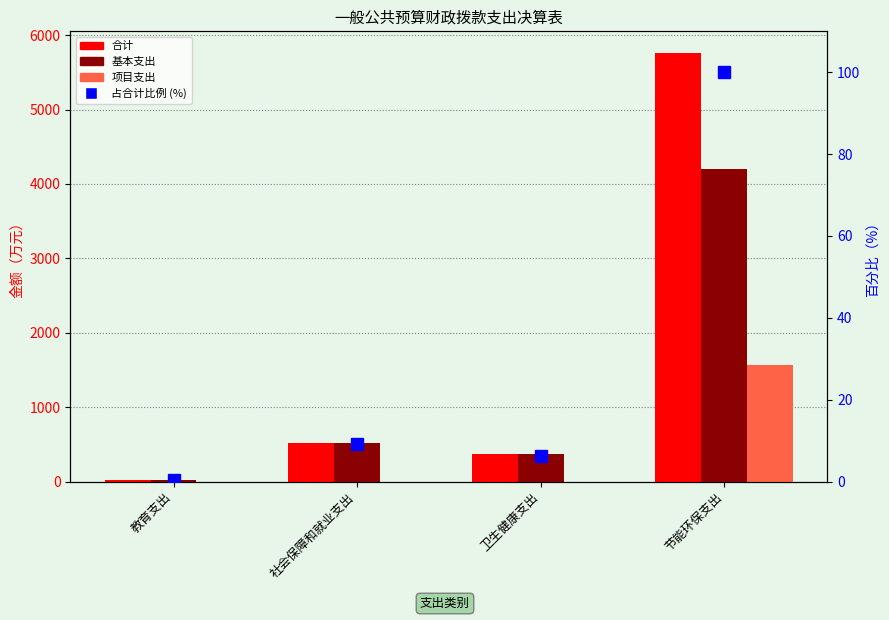

What is the sum of all 项目支出 values?

1561.7